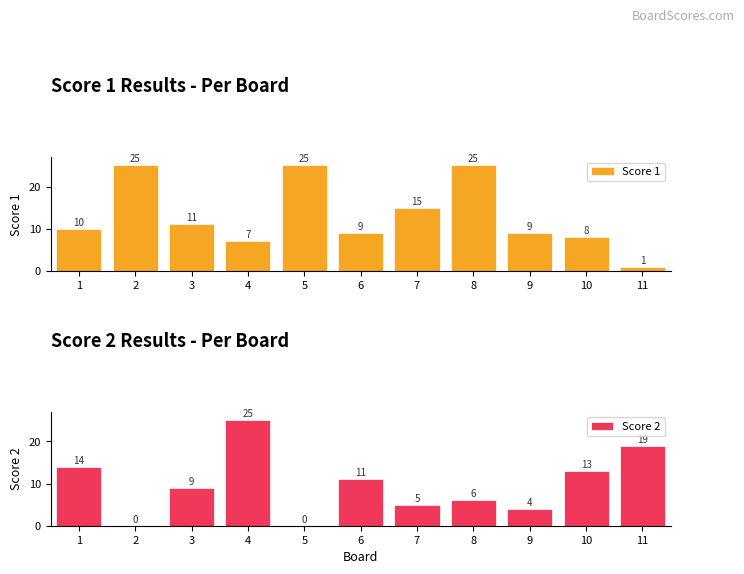

How many values in the Score 1 series exceed 10?

5